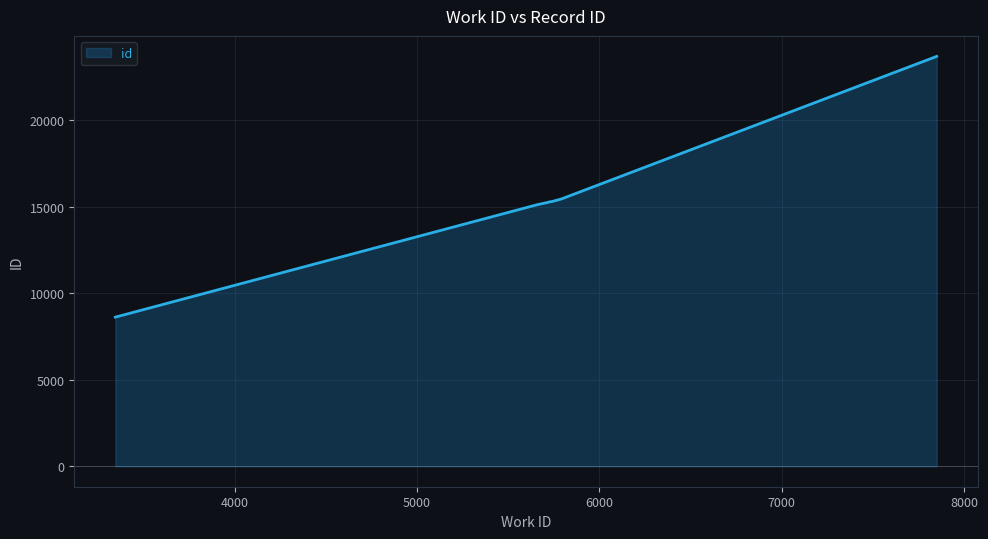

What is the minimum value shown in the chart?

8618